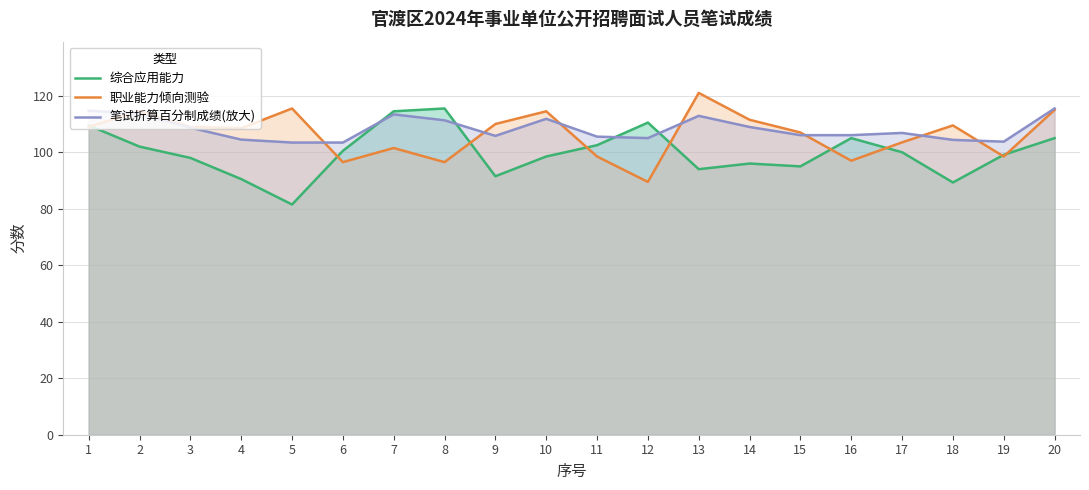

What is the value of the 职业能力倾向测验 point at the 18th from the left?

109.5